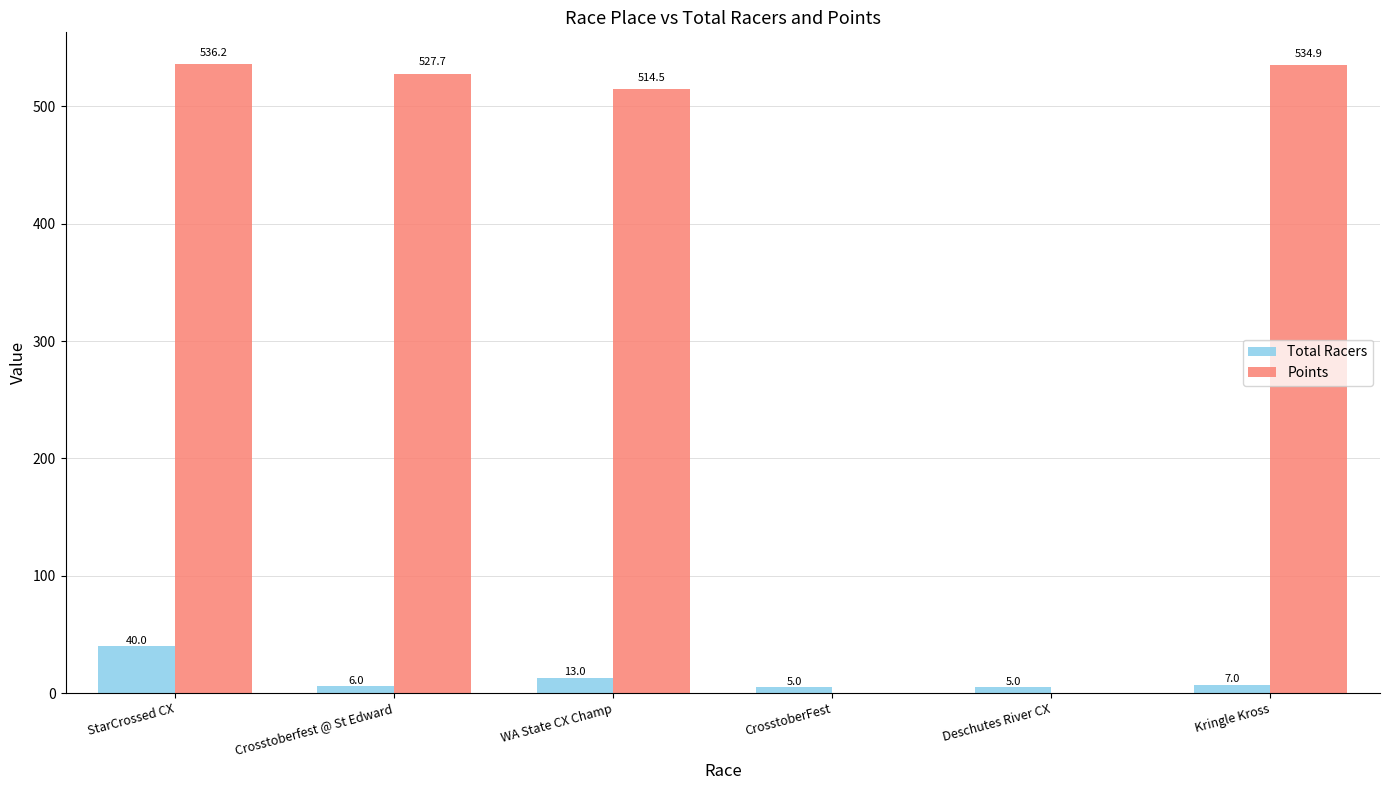

Which series has the widest spread of values?

Points